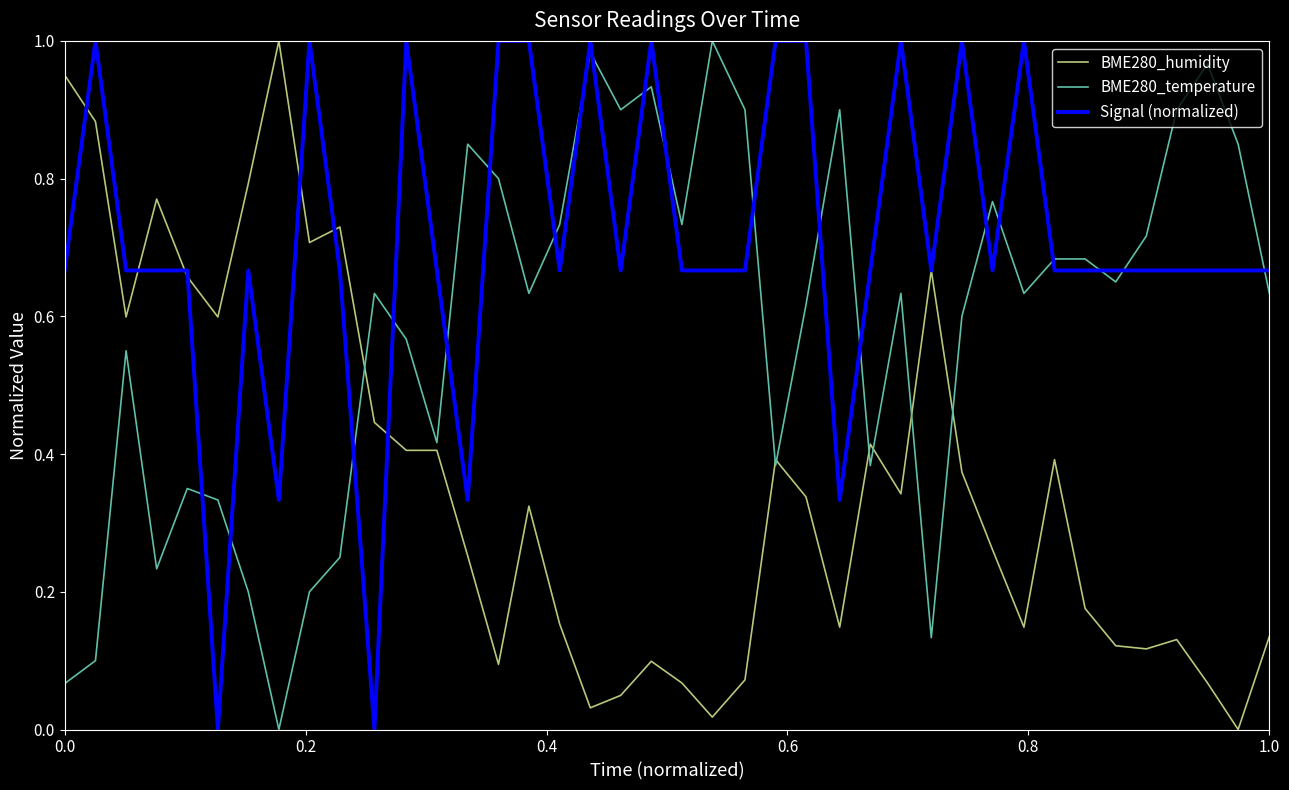

At how many categories does at least one series exceed 0?

40